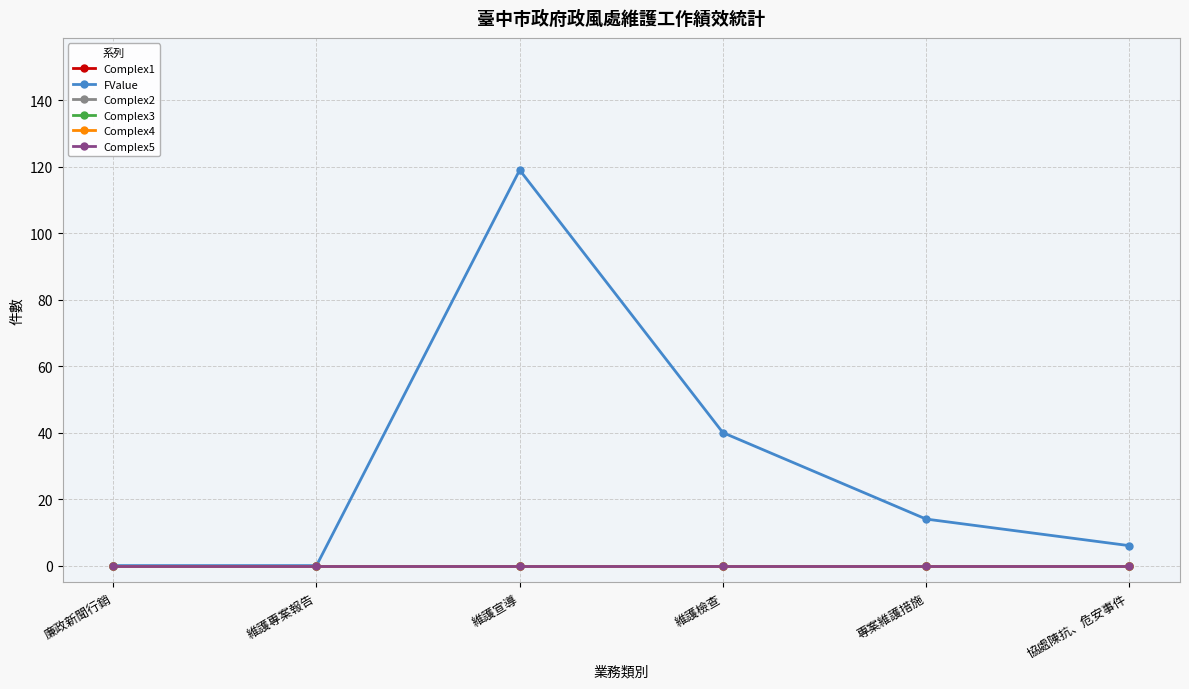

What is the label of the 5th point from the right?

維護專案報告